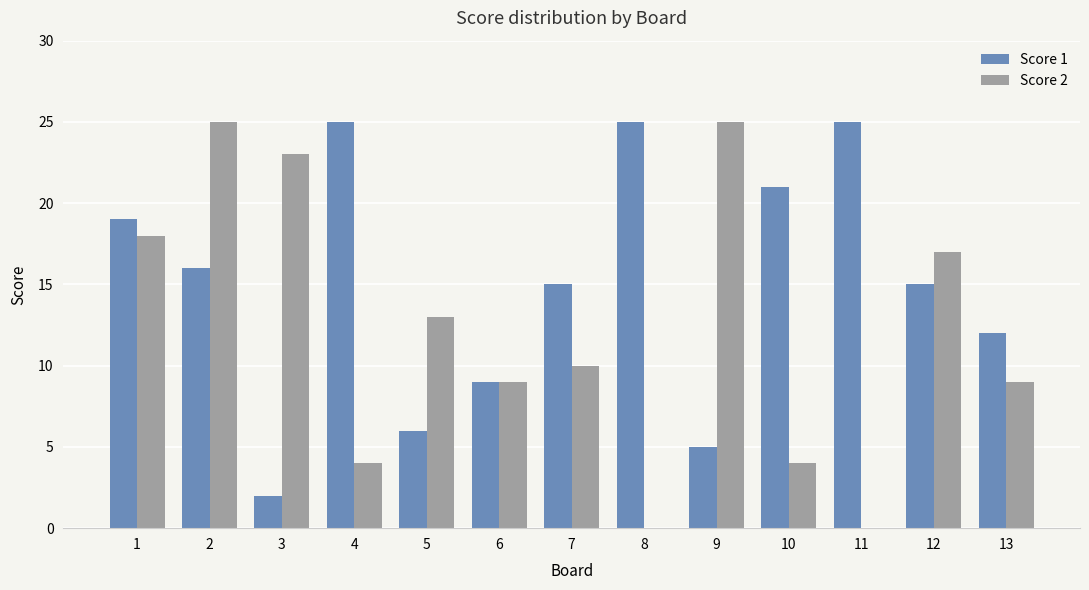

Where is Score 2 nearest to the value 12?

5